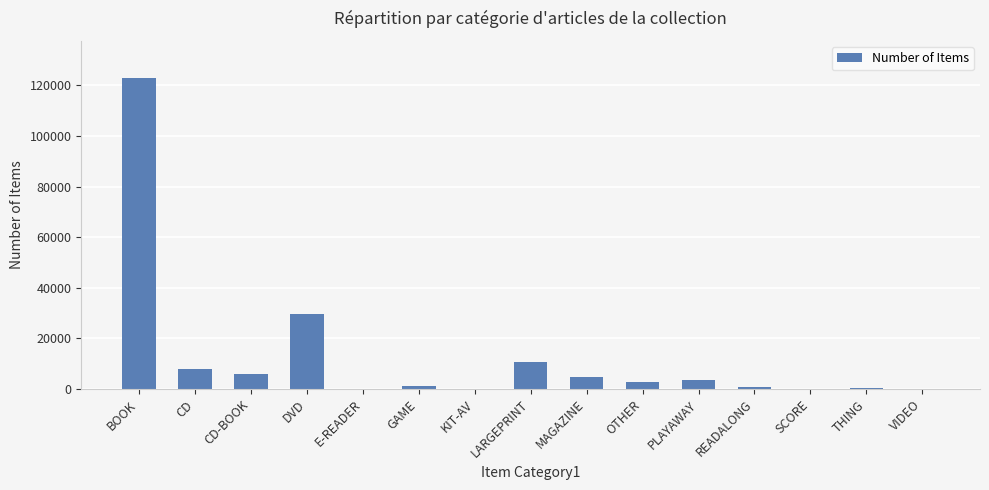

Which category has the highest value across all series?

BOOK